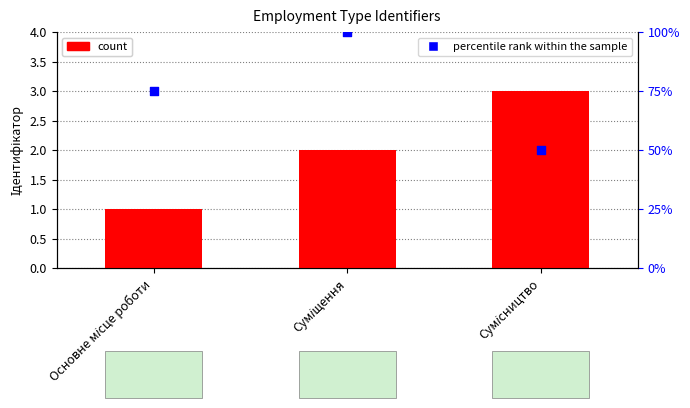

Which series has the largest total across all categories?

percentile rank within the sample